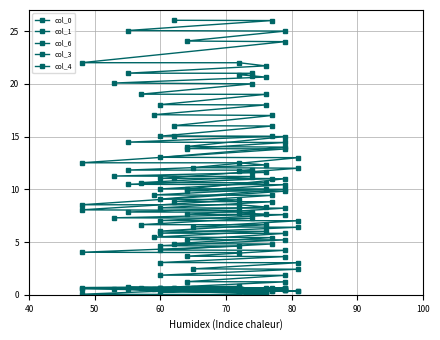

True or false: col_3 has a value of 0.6 at 50.

True